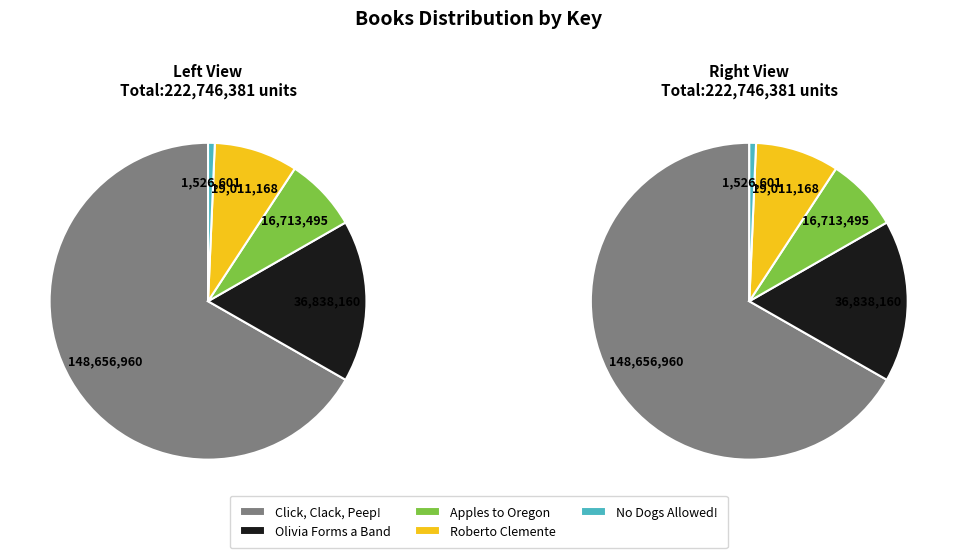

What percentage is the No Dogs Allowed! slice, to the nearest percent?

1%